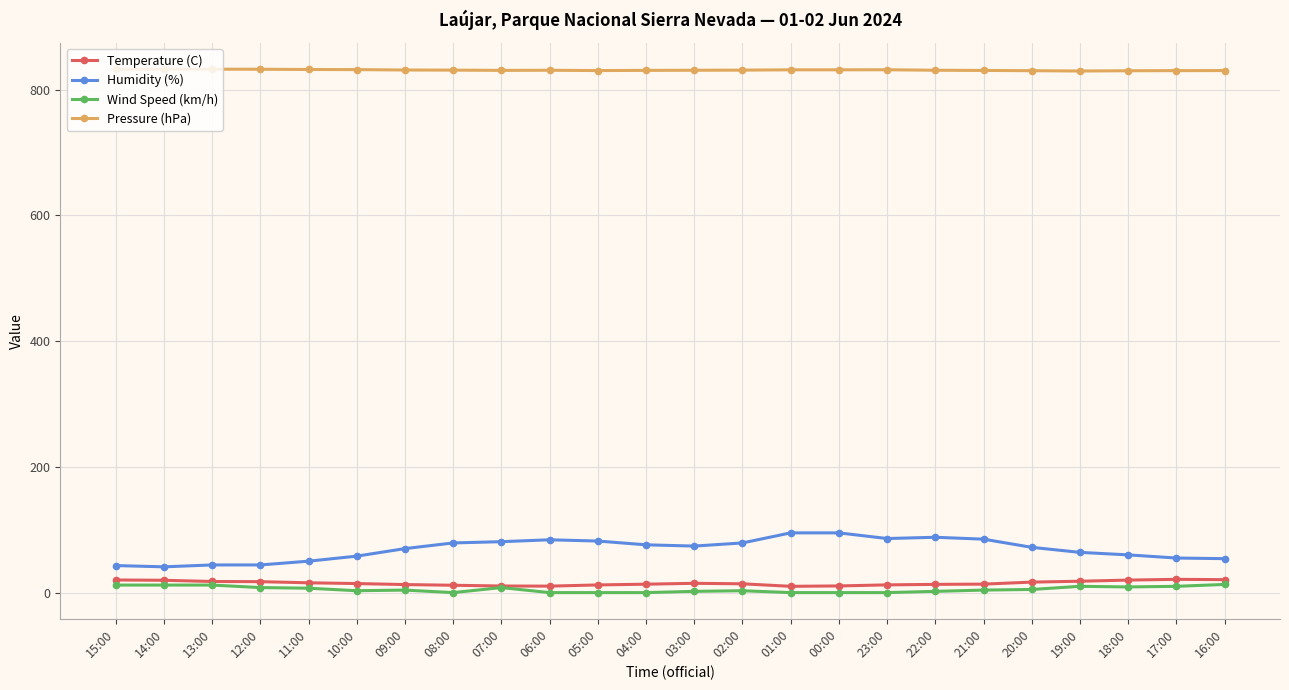

Which series has the largest total across all categories?

Pressure (hPa)